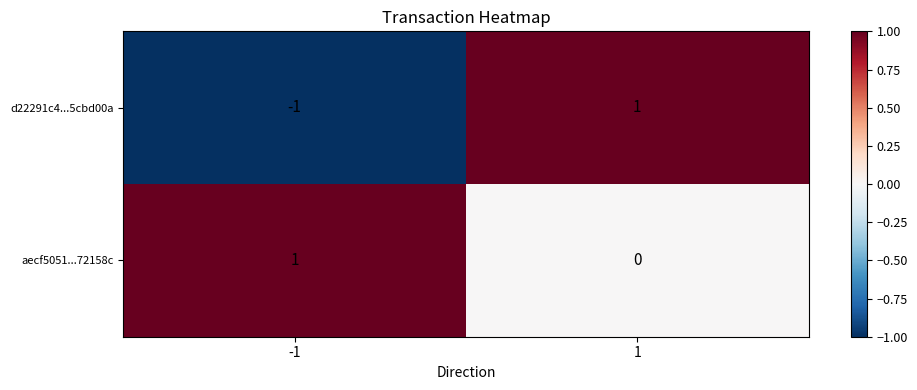

Rank the series at 1 from highest to lowest value.

d22291c4...5cbd00a, aecf5051...72158c